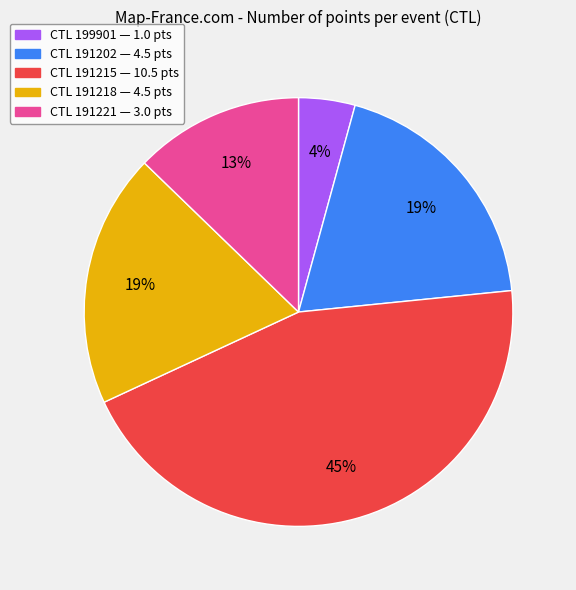

Is there any slice that represents more than half of the pie?

No